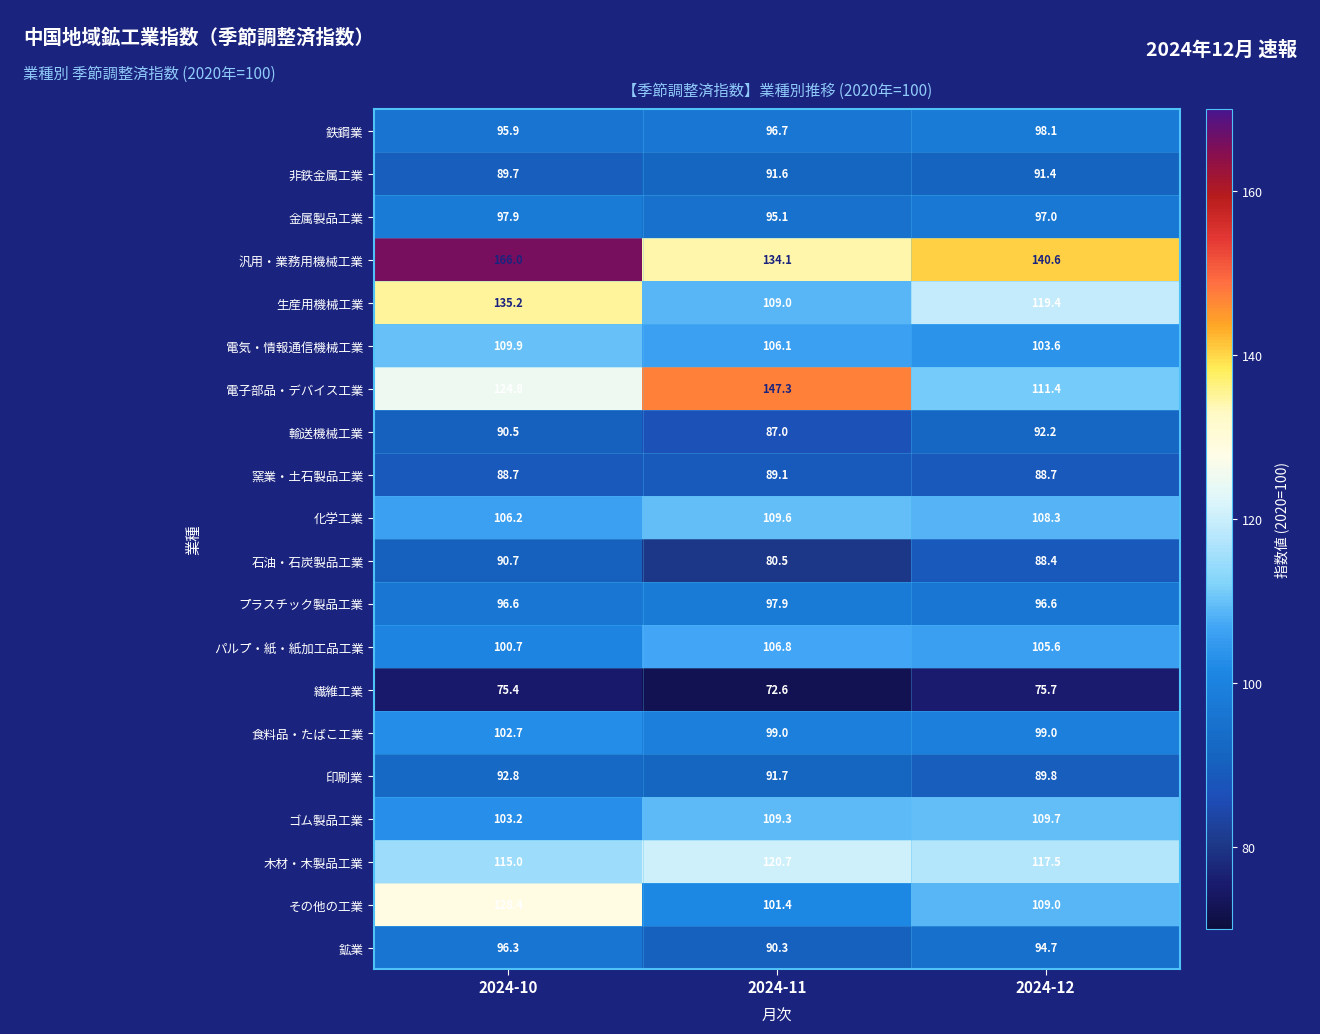

What value does the 印刷業 series have at 2024-11?

91.7